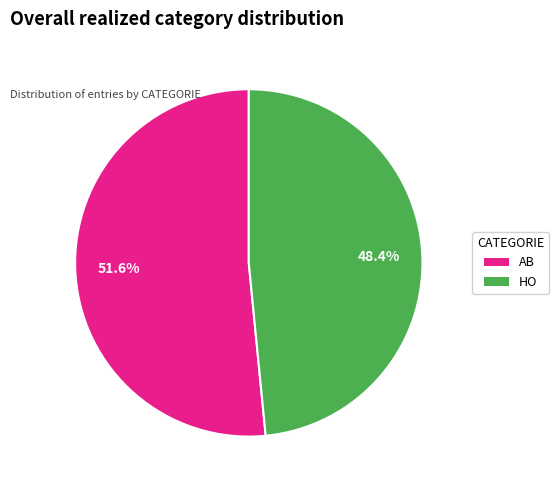

How many slices are in this pie chart?

2